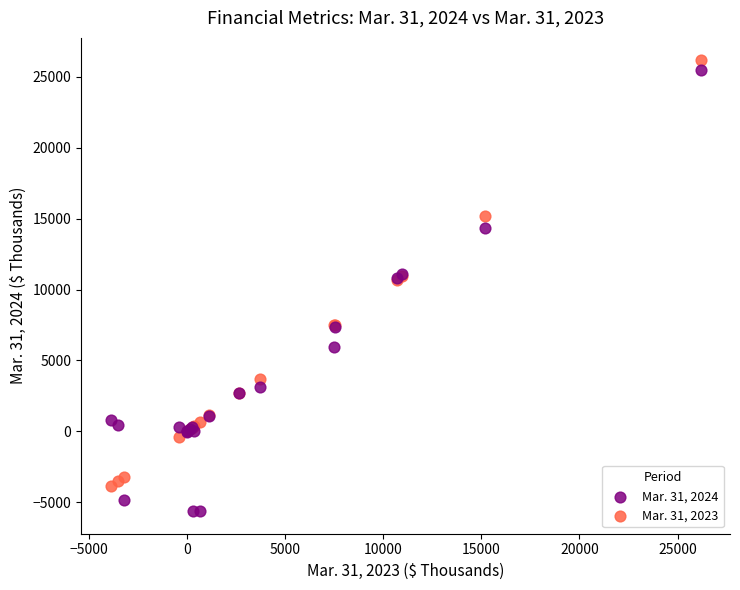

Which series has the widest spread of Y values?

Mar. 31, 2024